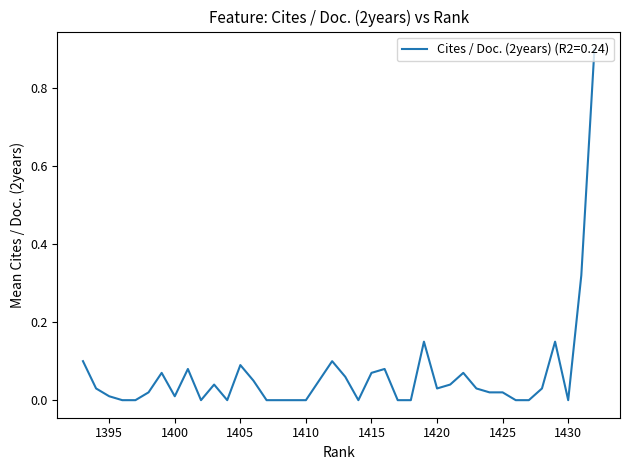

What is the greatest value displayed?

0.9